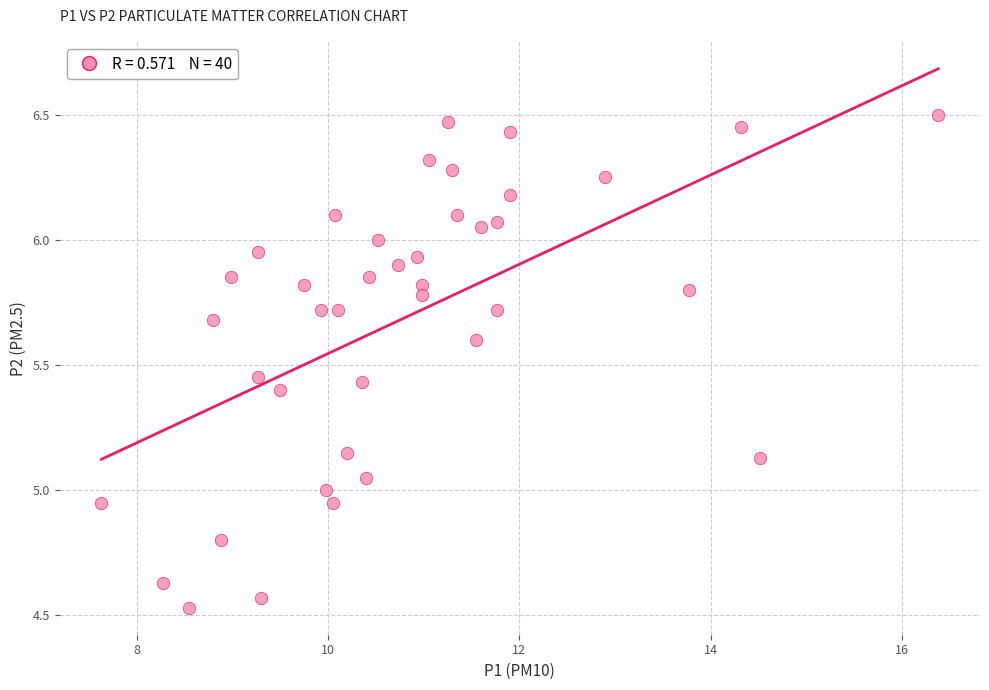

What is the range of Y values (max minus min)?

2.0